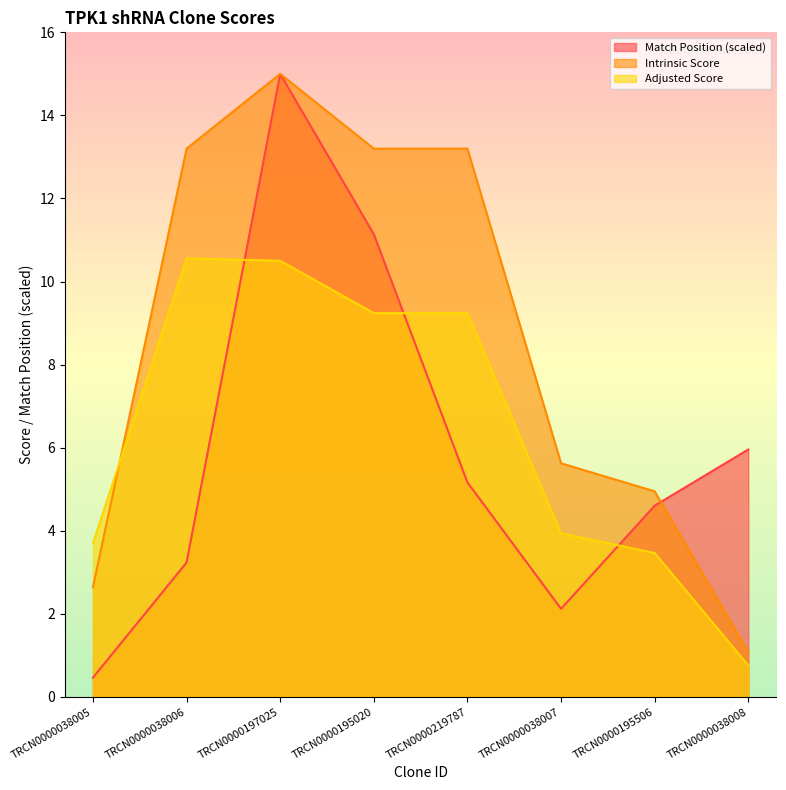

True or false: Intrinsic Score has more than 1 points higher than both neighbors.

False